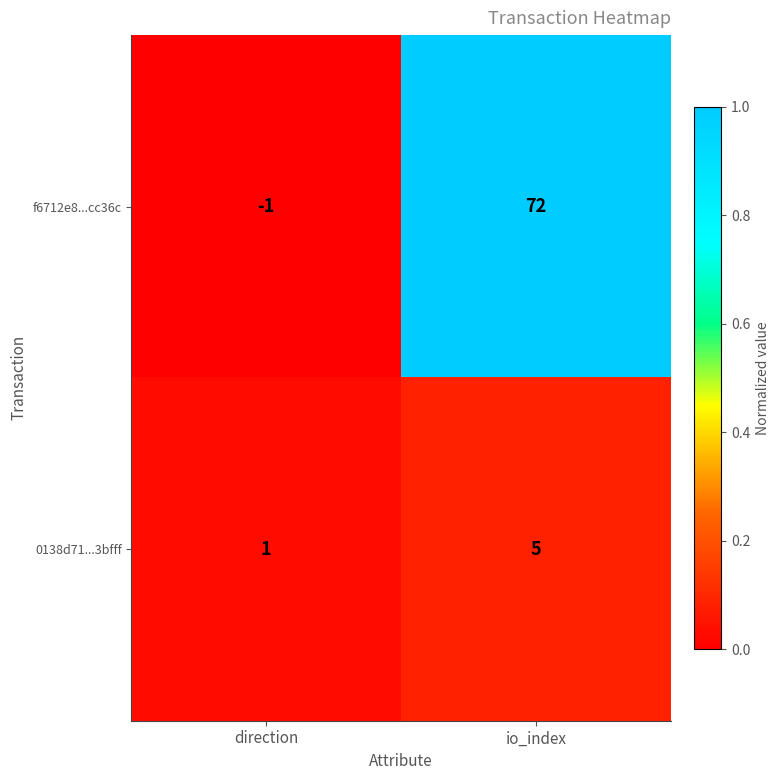

What is the sum of all 0138d71...3bfff values?

6